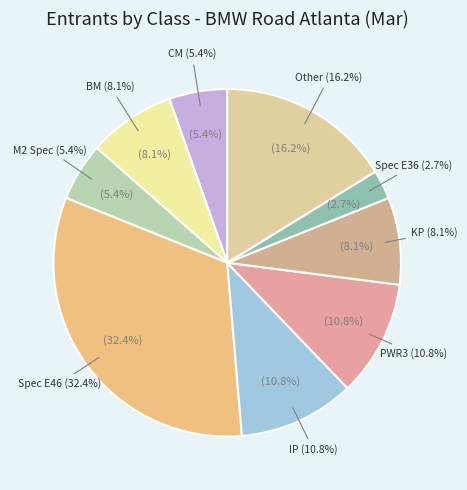

What portion of the pie excludes Other?

83.8%